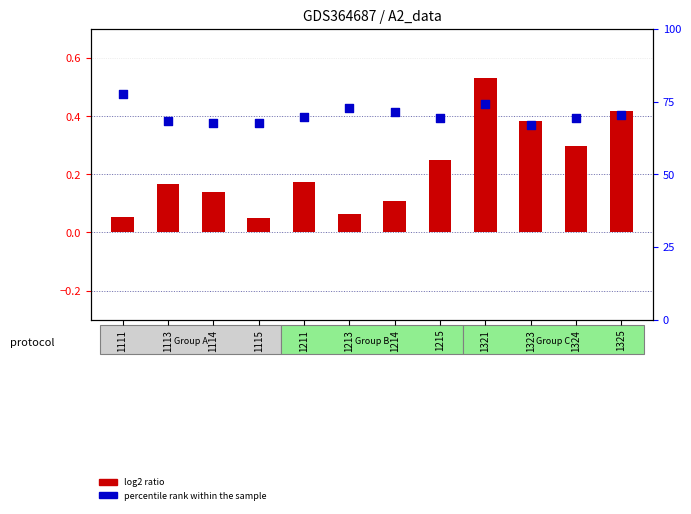

What are all the series names shown in the legend?

log2 ratio, percentile rank within the sample